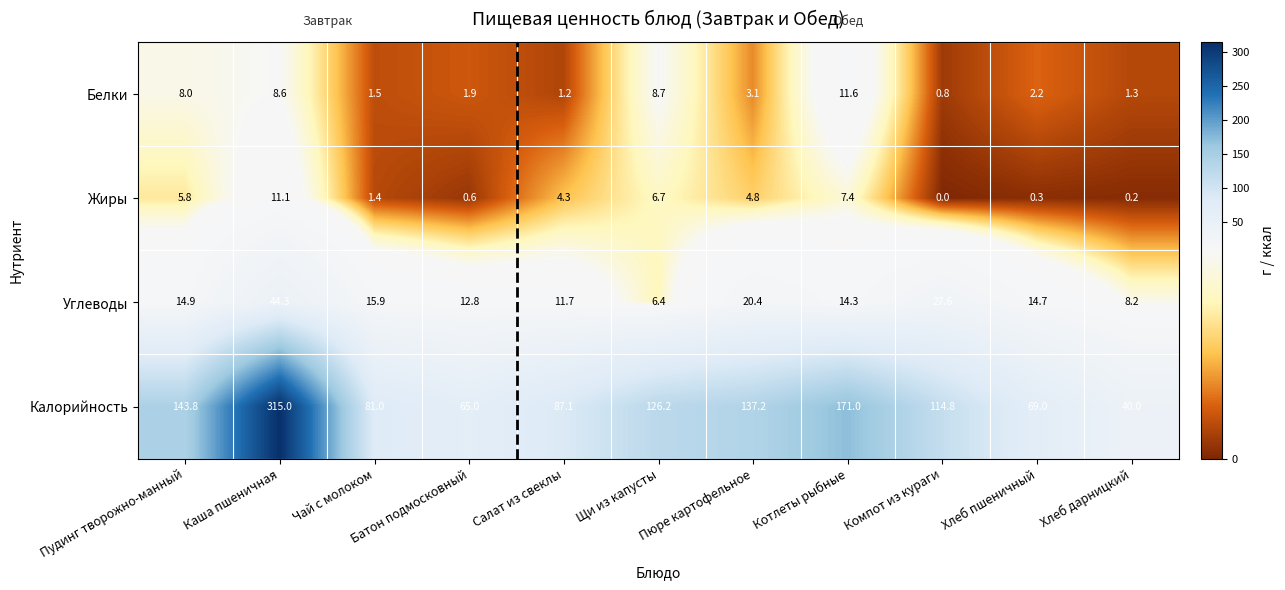

What is the difference between the maximum and minimum values in the Калорийность series?

275.0